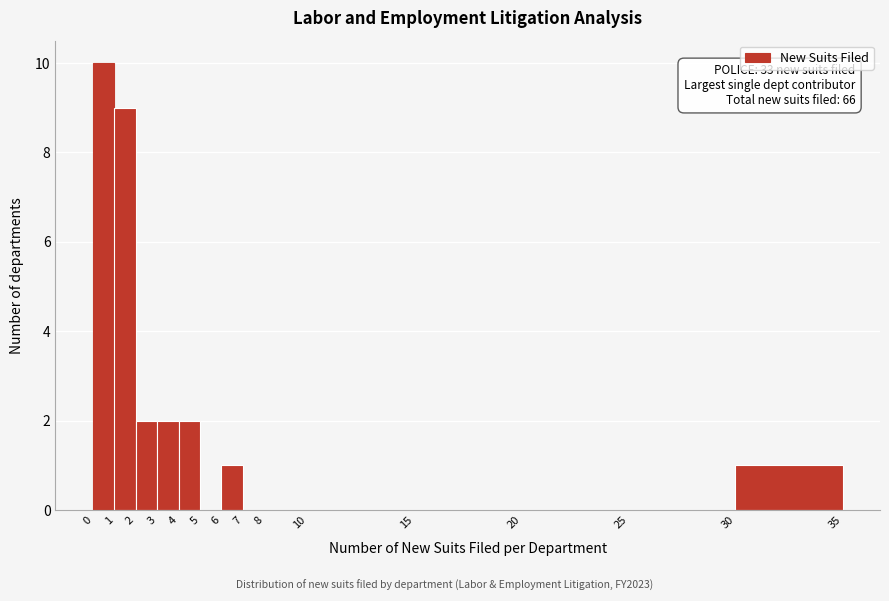

Which range on the x-axis has the tallest bar?

0 to 1